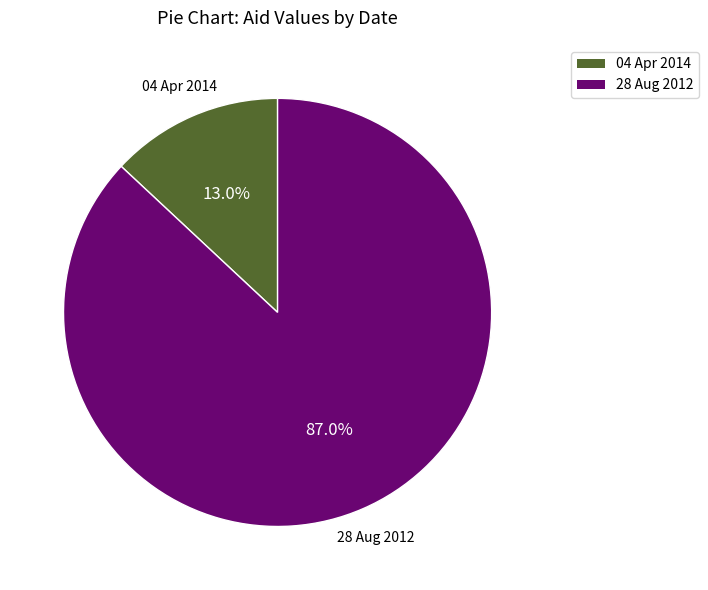

Does any single category account for the majority?

Yes